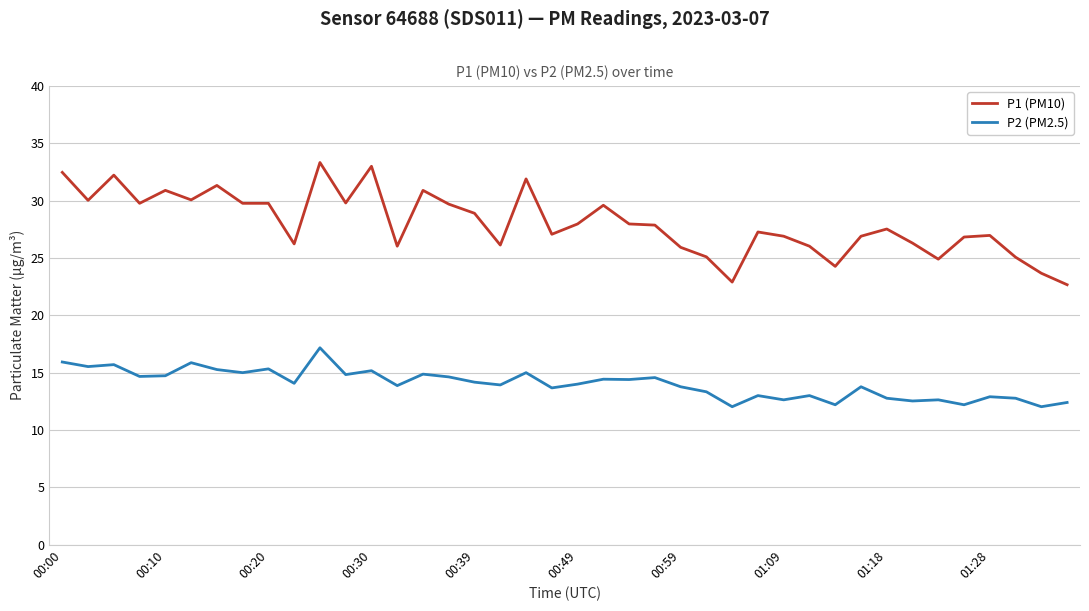

What are all the series names shown in the legend?

P1 (PM10), P2 (PM2.5)